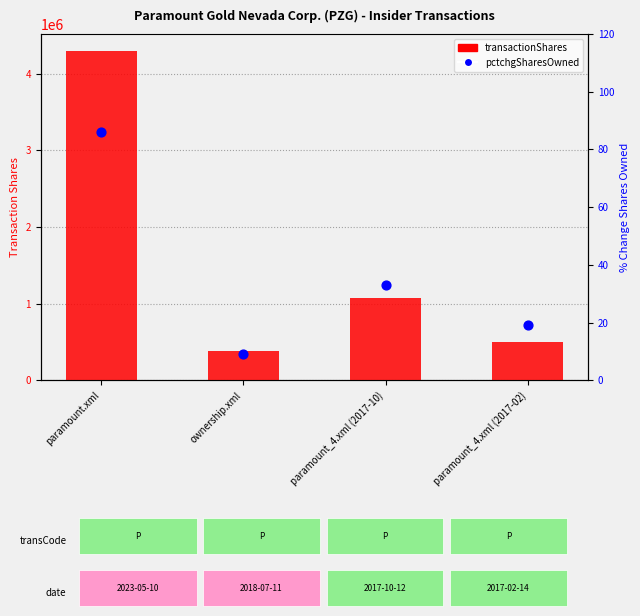

What are all the series names shown in the legend?

transactionShares, pctchgSharesOwned